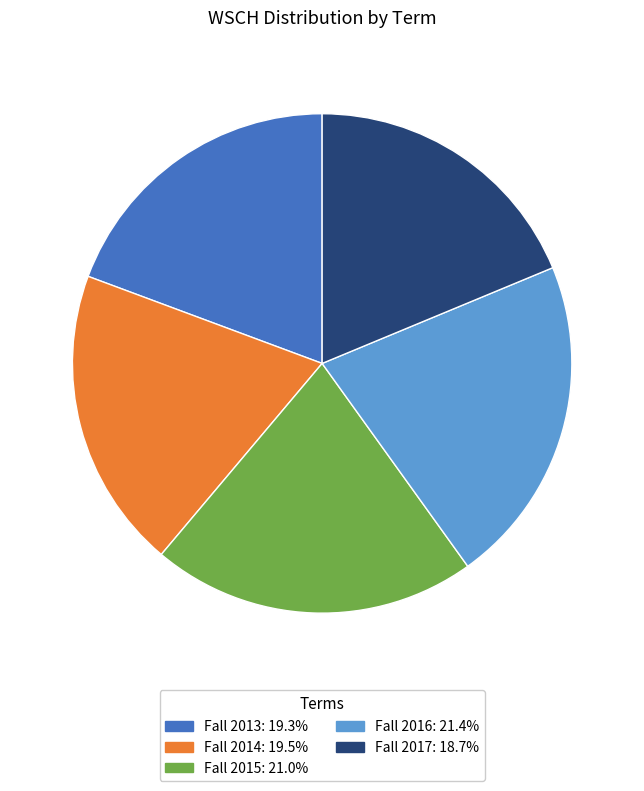

Which category has the smallest portion of the pie?

Fall 2017